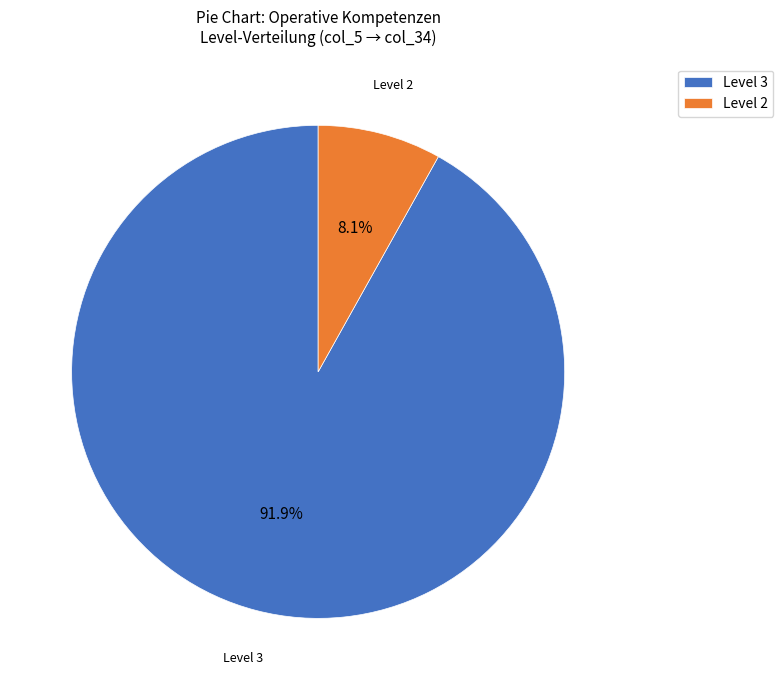

Rank the categories by value from highest to lowest.

Level 3, Level 2